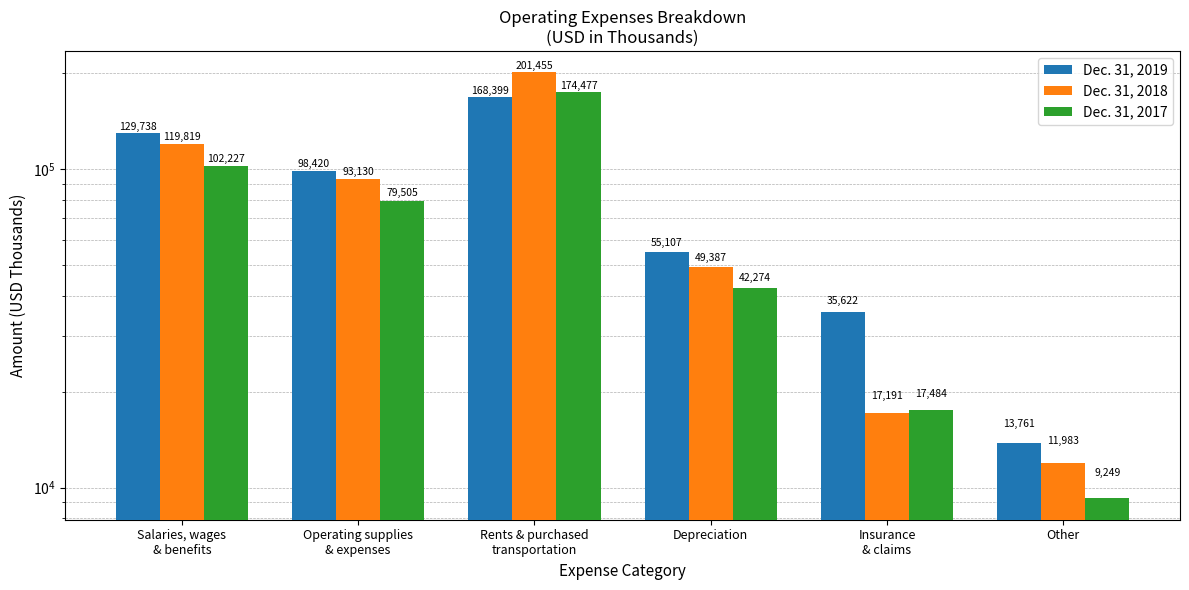

How many distinct data groups are displayed?

3